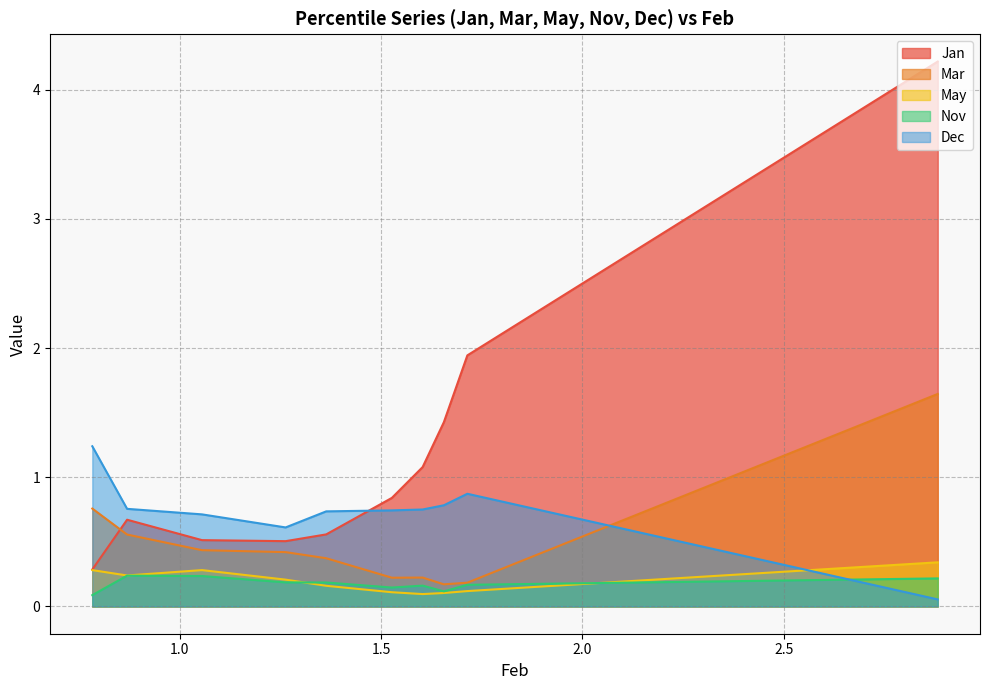

Is the value of Mar at pct85 greater than the value of Nov at pct35?

Yes